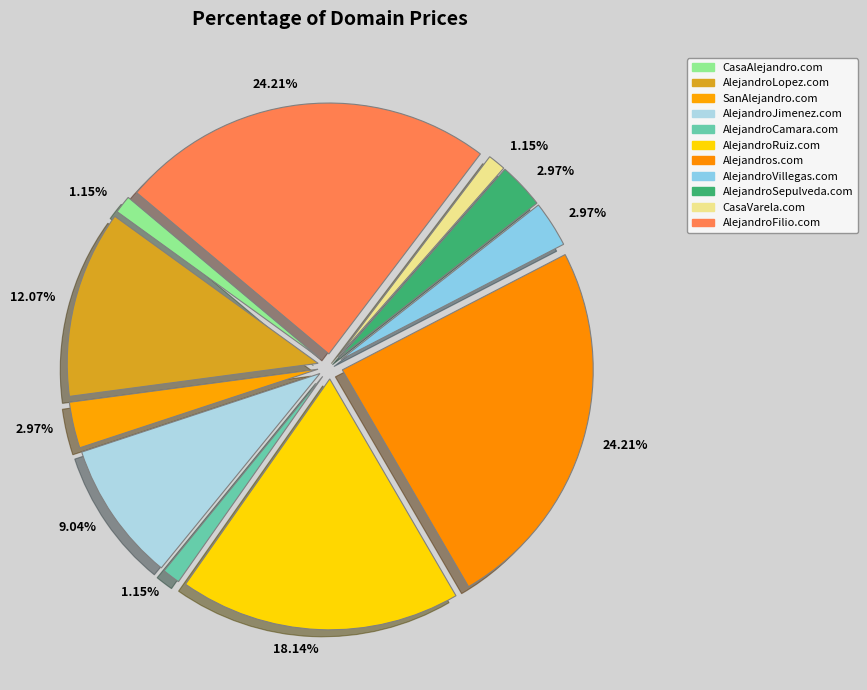

What is the change in value from AlejandroVillegas.com to CasaVarela.com?

-3000